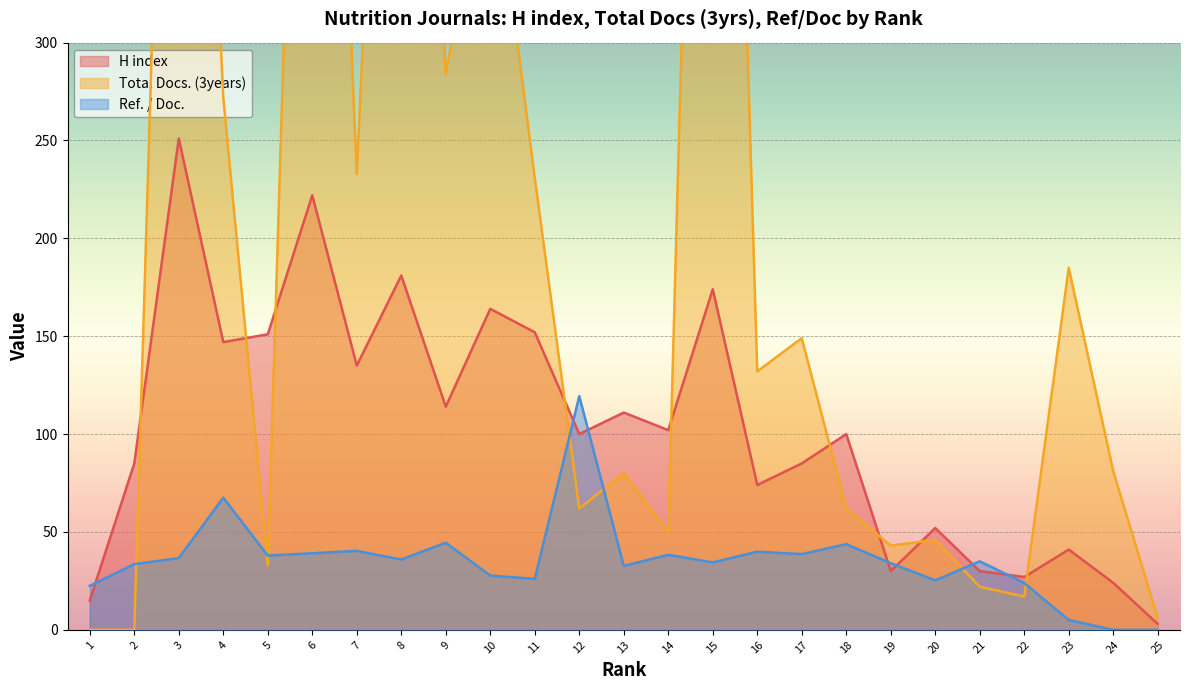

Which series has the widest spread of values?

Total Docs. (3years)